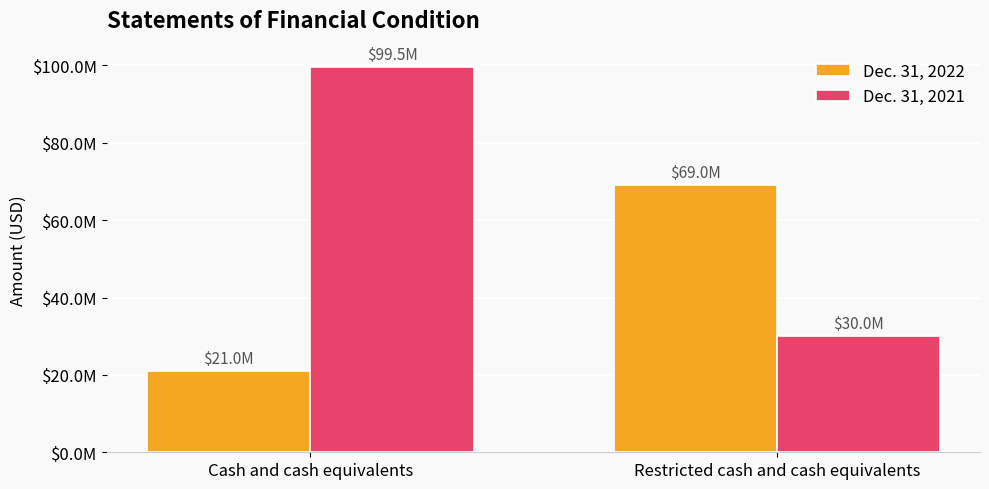

What is the smallest value displayed?

21025033